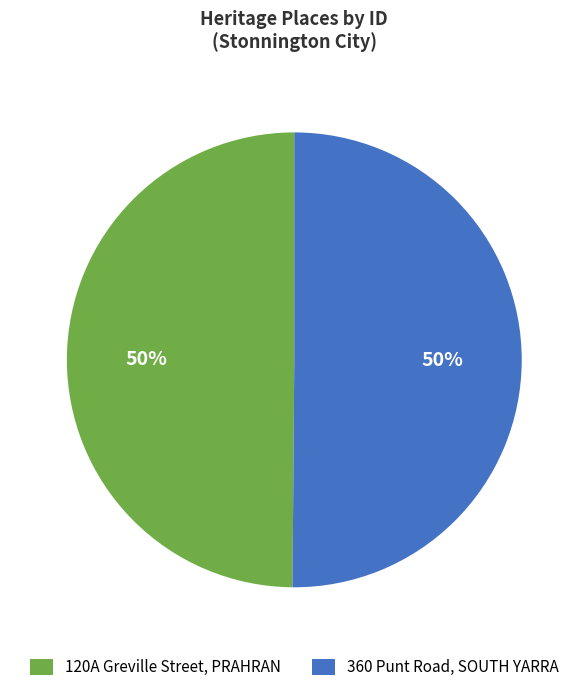

What is the ratio of the value at 120A Greville Street, PRAHRAN to the value at 360 Punt Road, SOUTH YARRA?

1.0